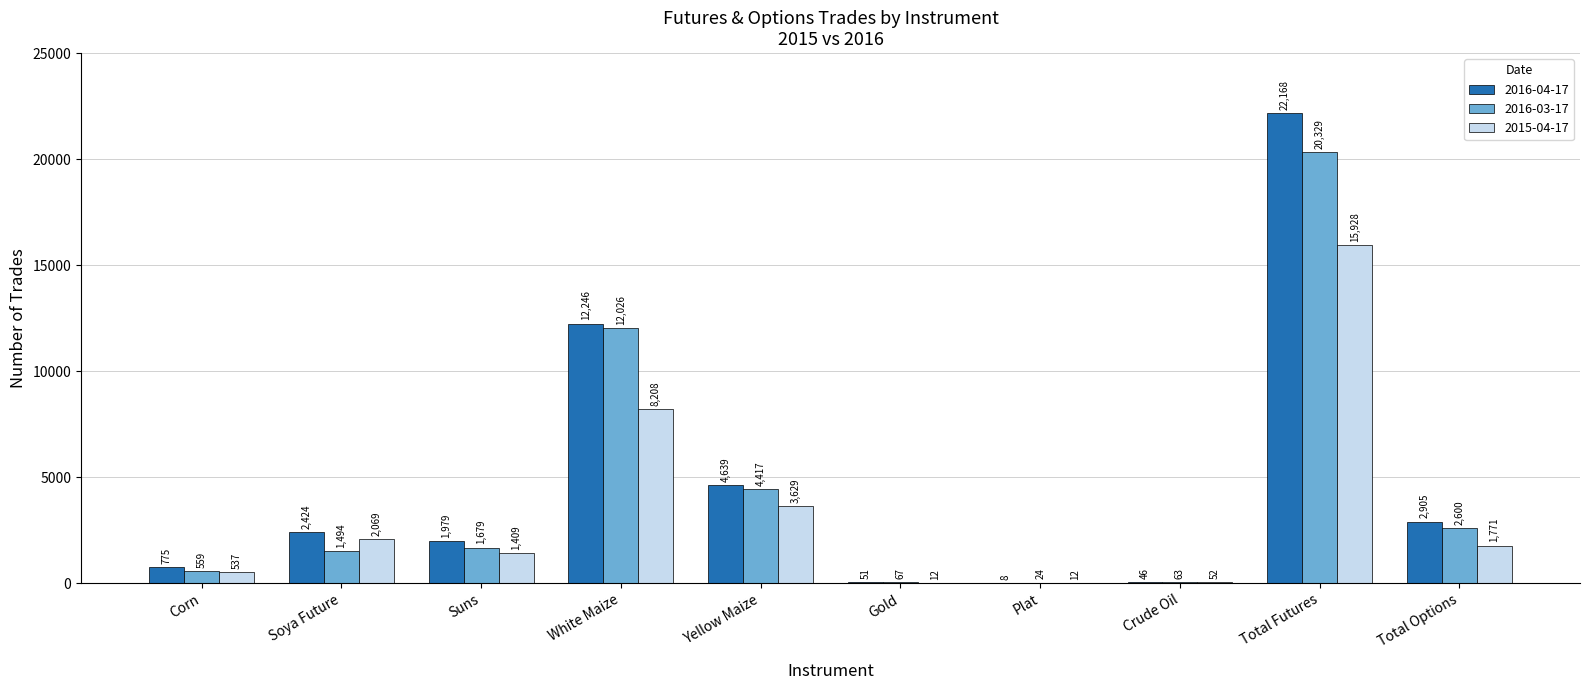

True or false: 2015-04-17 has a value of 1771 at Total Options.

True